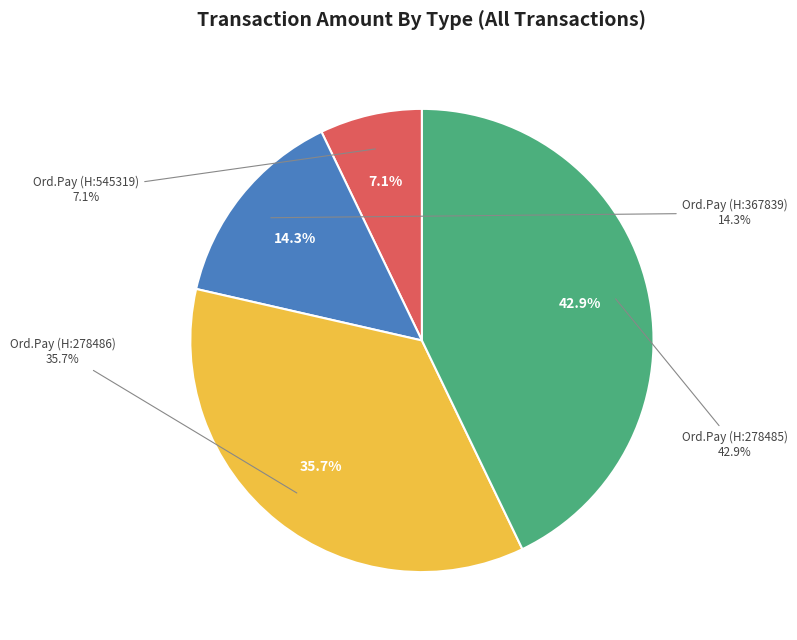

What portion of the pie excludes Ordinary Payment (278486)?

64.3%